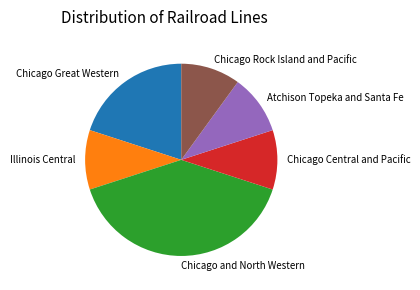

The Atchison Topeka and Santa Fe slice represents 20% of the pie. True or false?

False